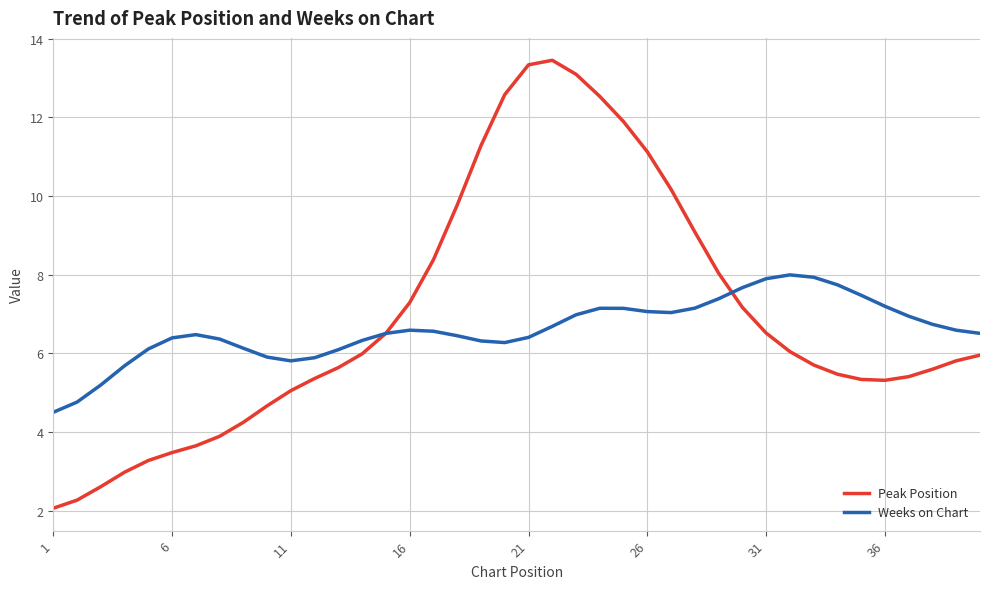

How many categories are shown in the chart?

40